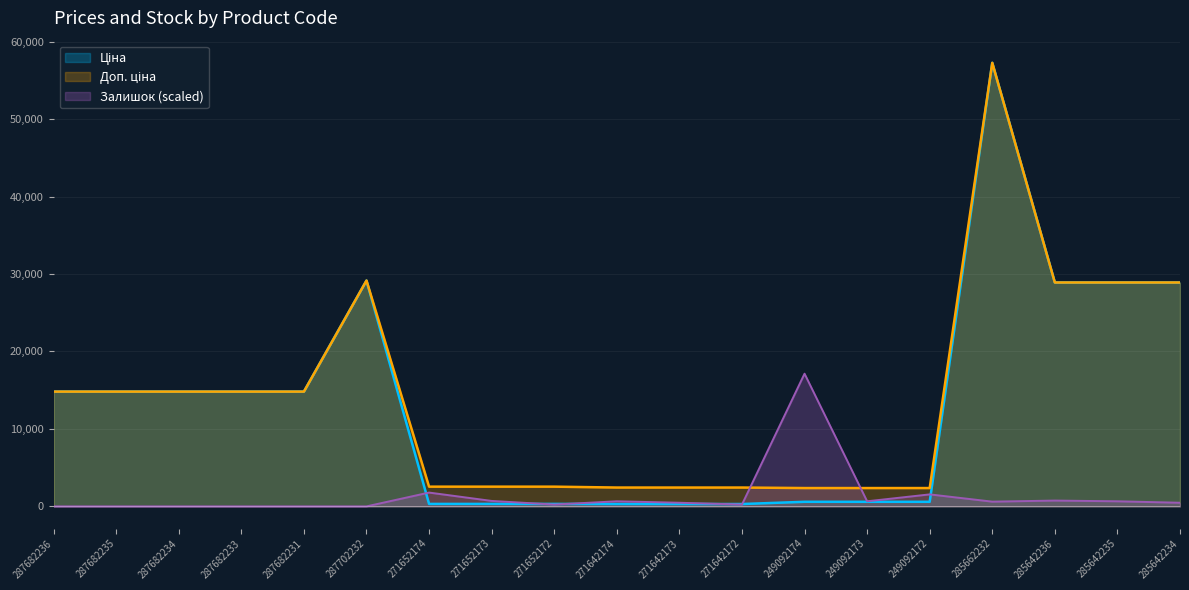

The value of Ціна at 249092172 is 591.6. True or false?

True